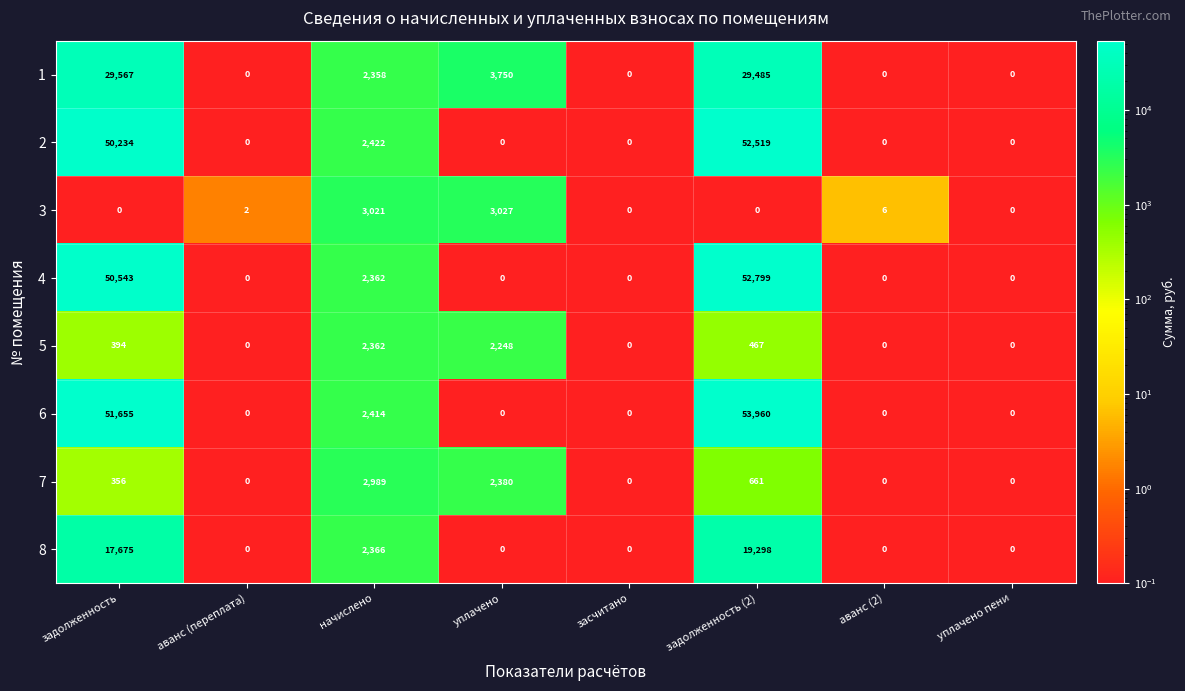

How many categories are shown in the chart?

8